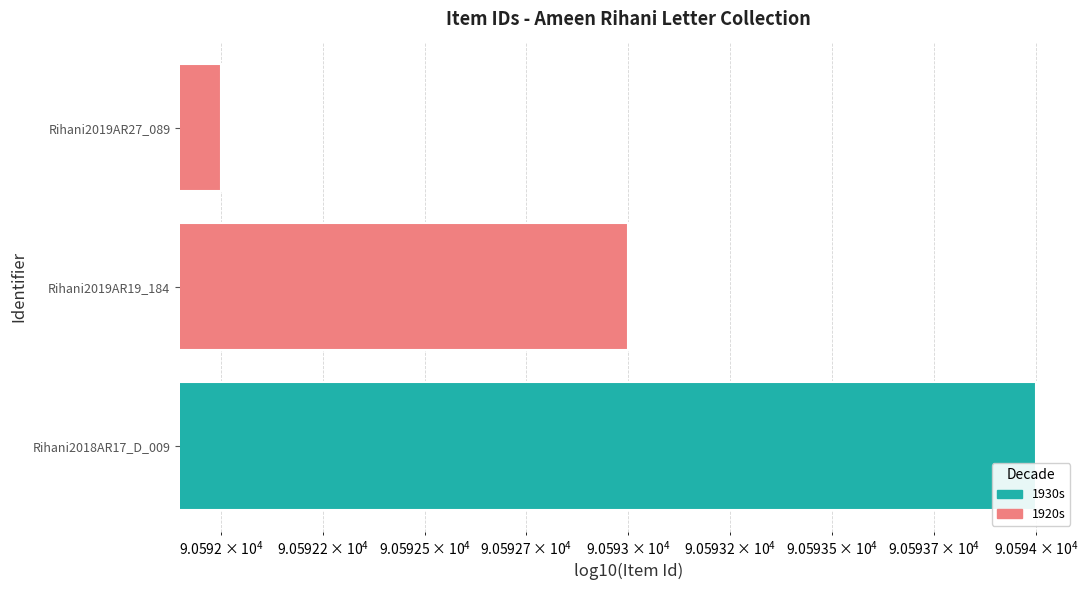

What is the maximum value shown in the chart?

90593